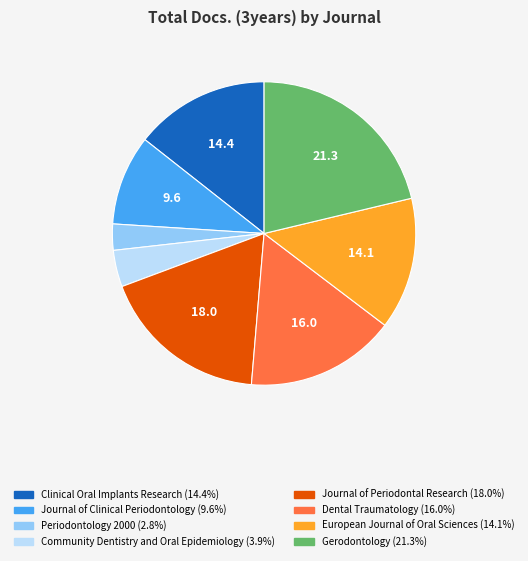

Approximately how many times larger is the value at Journal of Clinical Periodontology compared to Periodontology 2000?

3.4